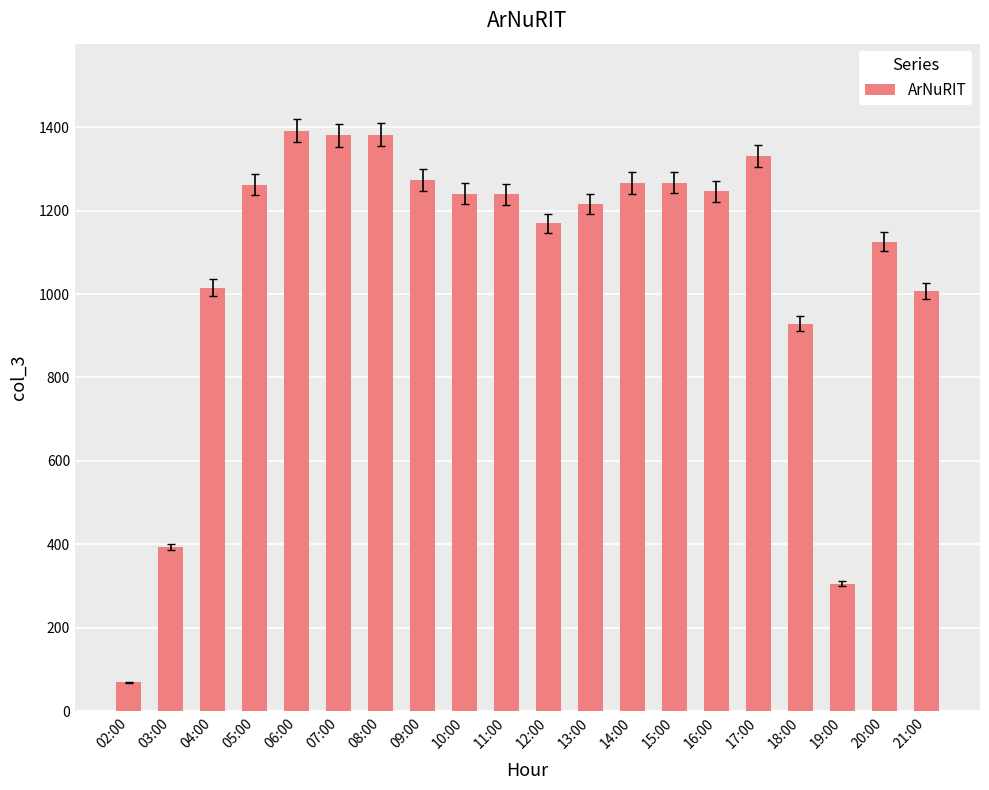

What position from the left is 12:00?

11